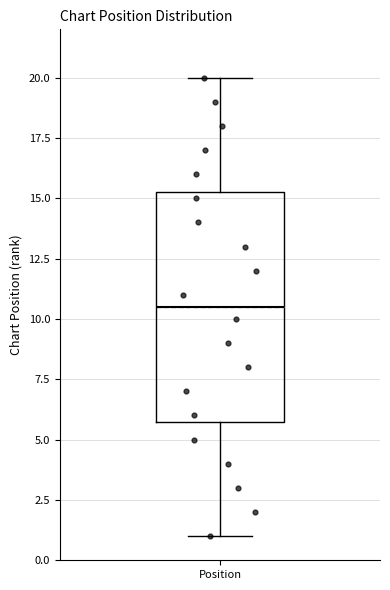

Where is the lower edge of the box for Position on the y-axis? The values are not printed on the chart, so give them approximately, as read against the axis.

6.0